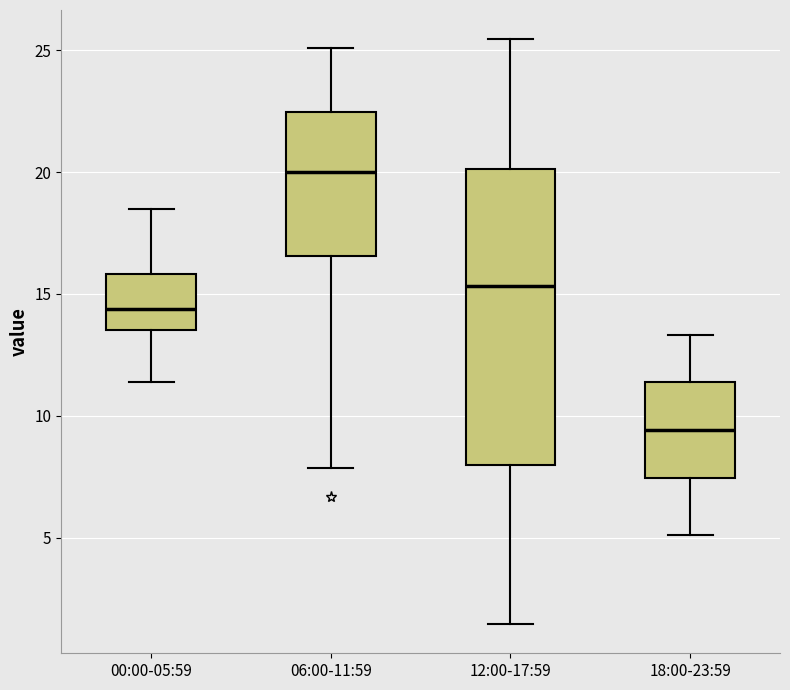

Reading left to right, transcribe this box plot: for each box, give where its median line is, the range the box spans, and where its two whiskers end, as read against the y-axis. The values are not printed on the chart, so give them approximately, as read against the axis.

00:00-05:59: median 14.5, box 13.5 to 16.0, whiskers 11.5 to 18.5
06:00-11:59: median 20.0, box 16.5 to 22.5, whiskers 8.0 to 25.0
12:00-17:59: median 15.5, box 8.0 to 20.0, whiskers 1.5 to 25.5
18:00-23:59: median 9.5, box 7.5 to 11.5, whiskers 5.0 to 13.5